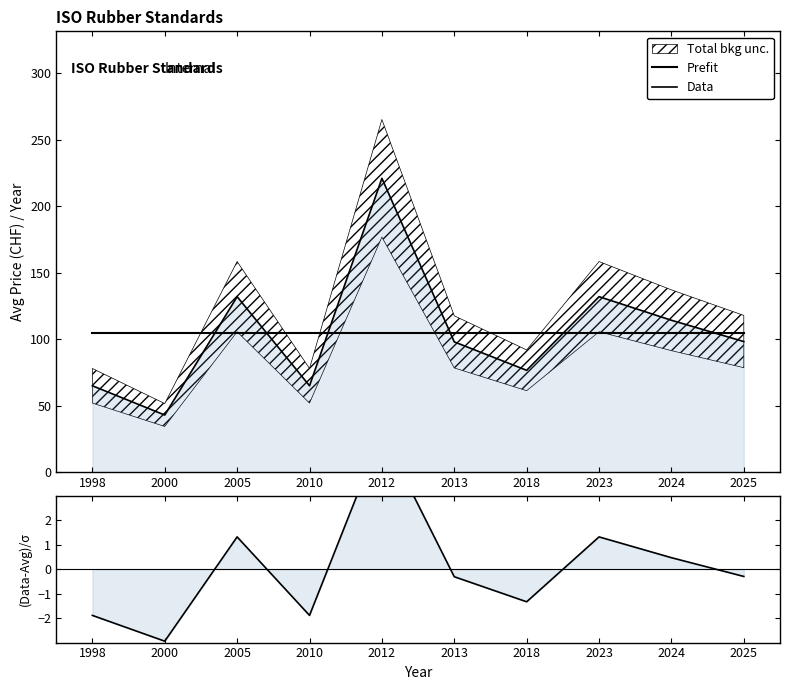

Reading right to left, transcribe all the data shown in this chart.

Prefit: 104.5	104.5	104.5	104.5	104.5	104.5	104.5	104.5	104.5	104.5
Data: 98.2	114.2	132.0	76.6	98.0	221.0	65.0	132.0	43.0	65.0
(Data-Bkg)/σ: -0.3	0.5	1.3	-1.3	-0.3	5.6	-1.9	1.3	-2.9	-1.9